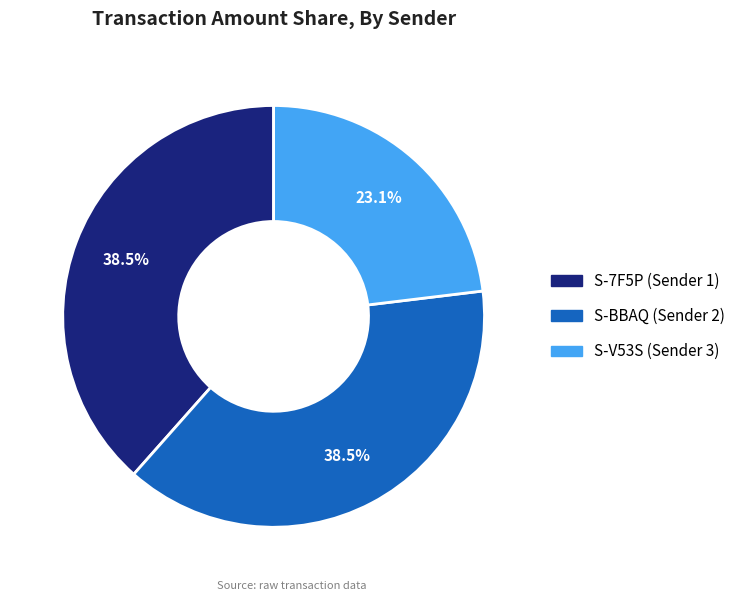

Is there any slice that represents more than half of the pie?

No